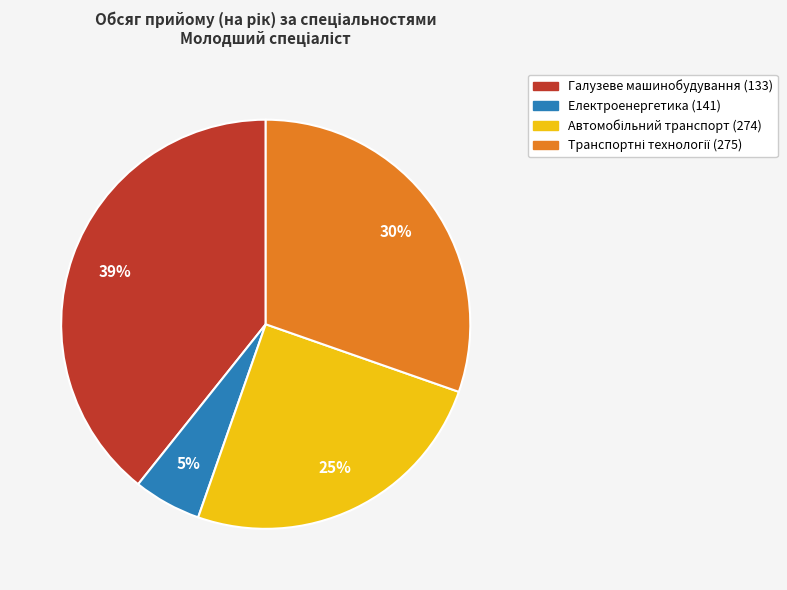

Is there a majority slice in this chart?

No